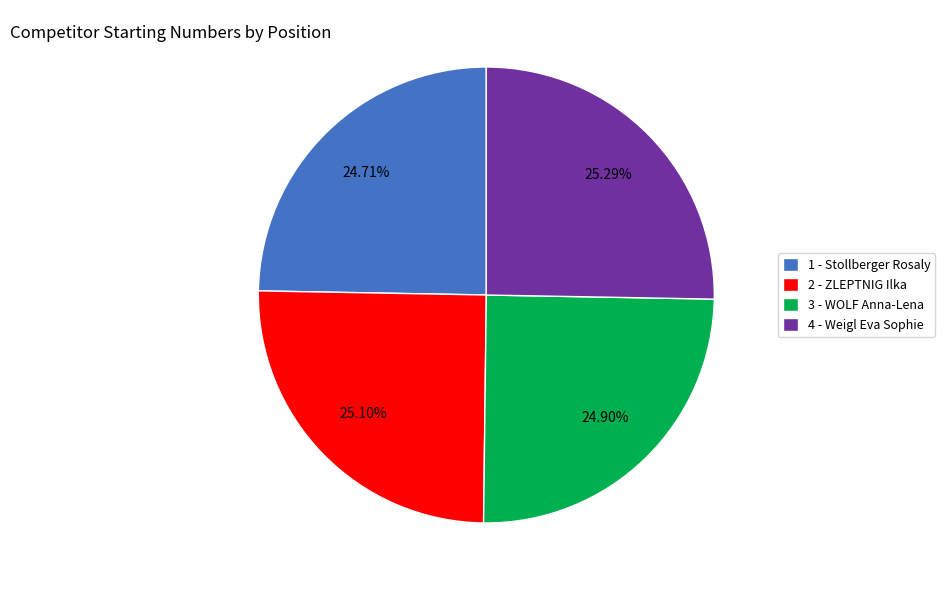

To the nearest percent, what is the difference between the largest and smallest slice percentages?

1%